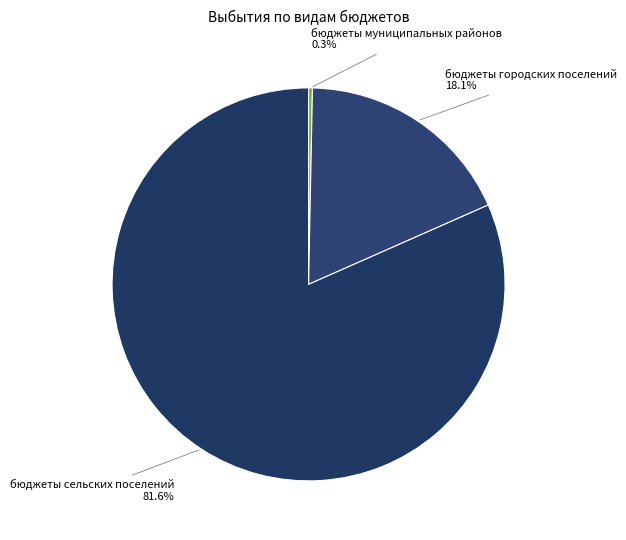

How many segments does this pie chart have?

3